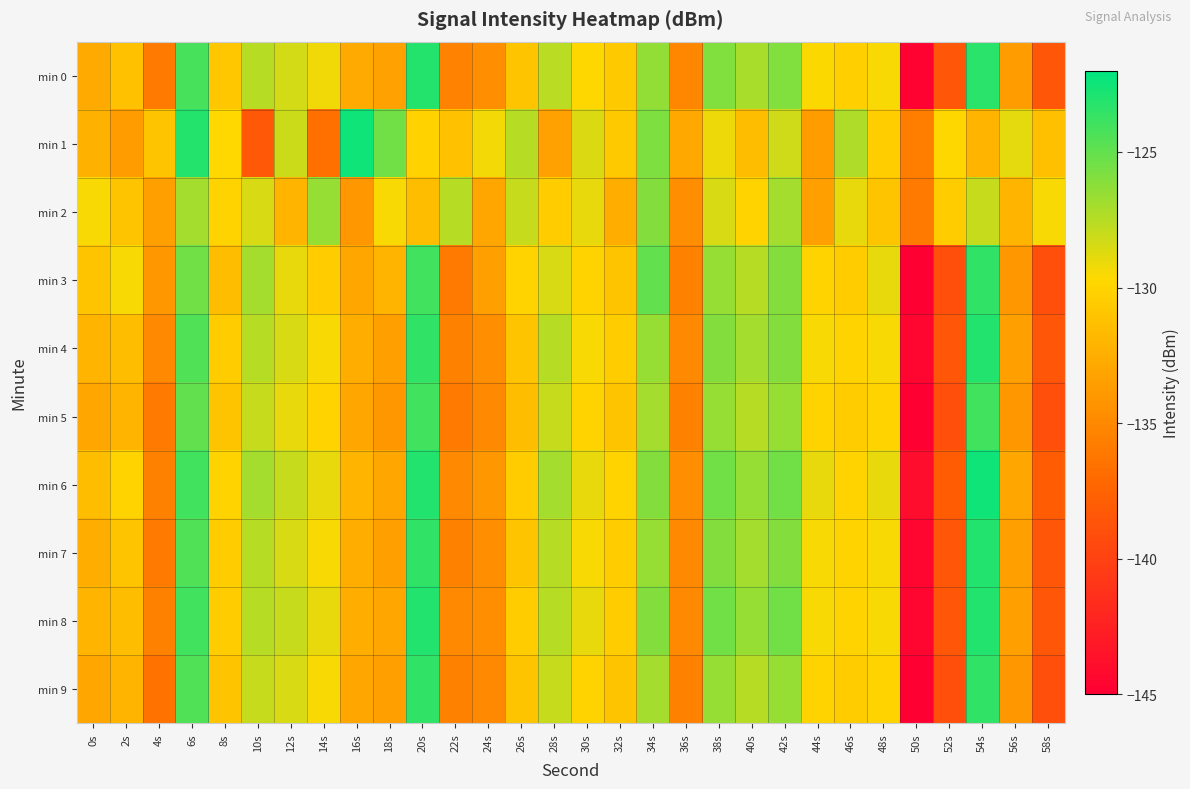

How many distinct data groups are displayed?

10